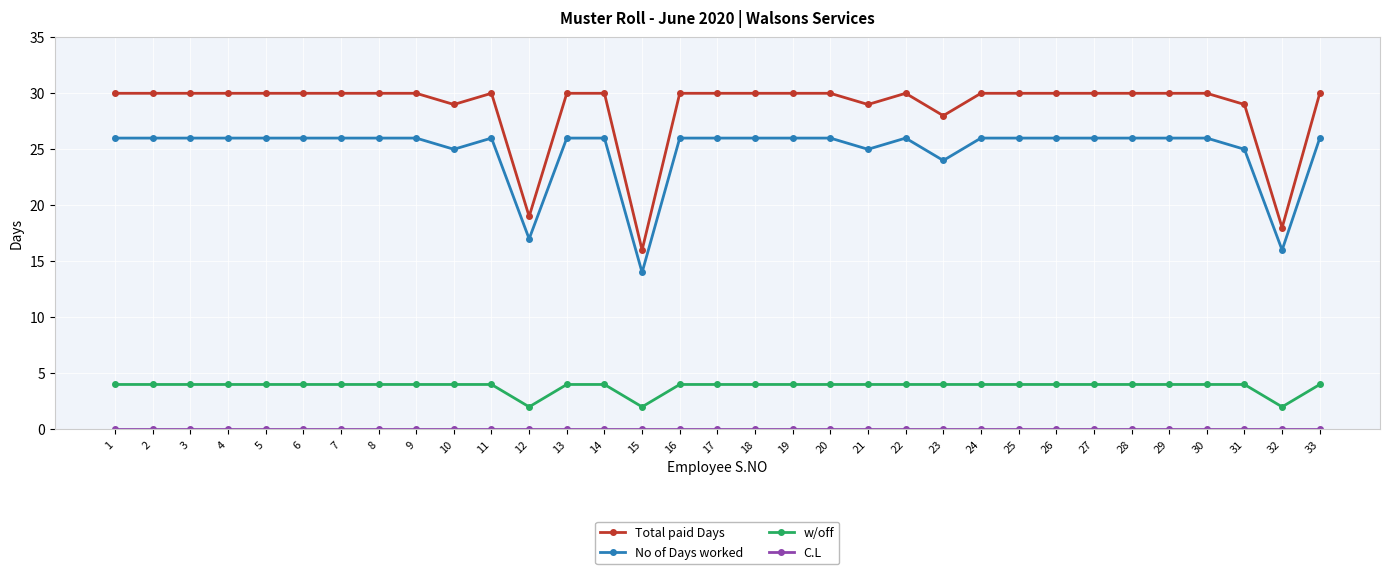

How many series are shown in this chart?

4